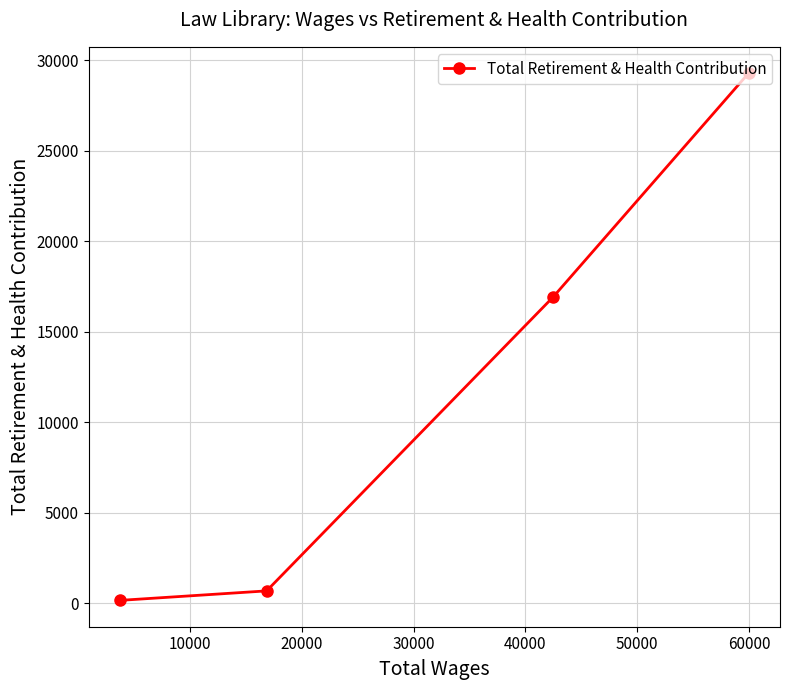

How many data points does each series have?

4